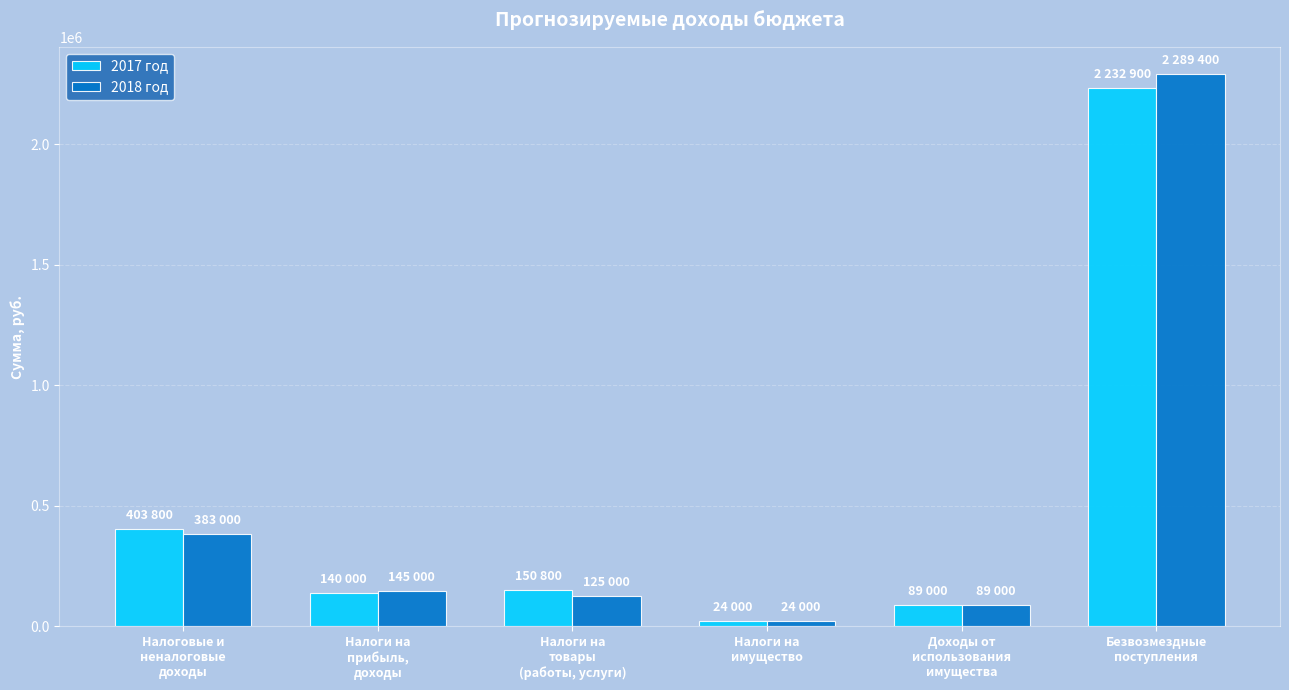

At which category is the sum across all series the highest?

Безвозмездные
поступления